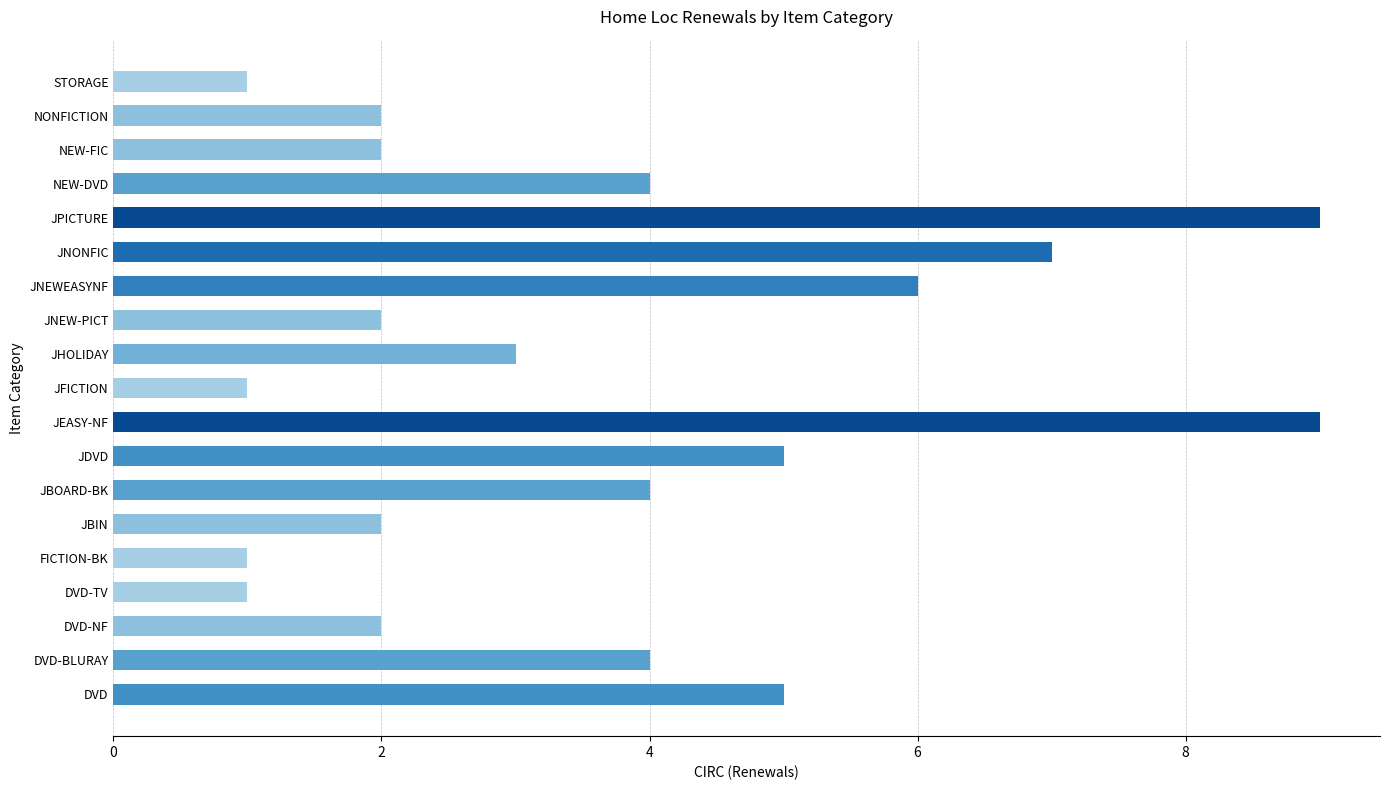

Approximately how many times larger is the value at DVD-NF compared to JHOLIDAY?

0.7